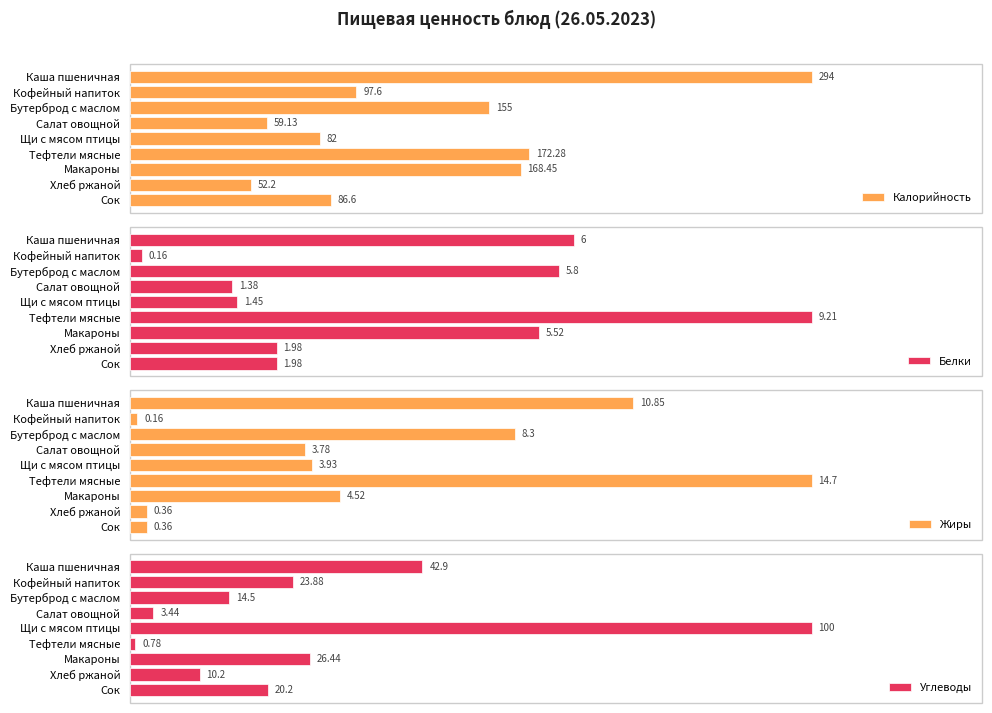

How many bars are there in total?

36